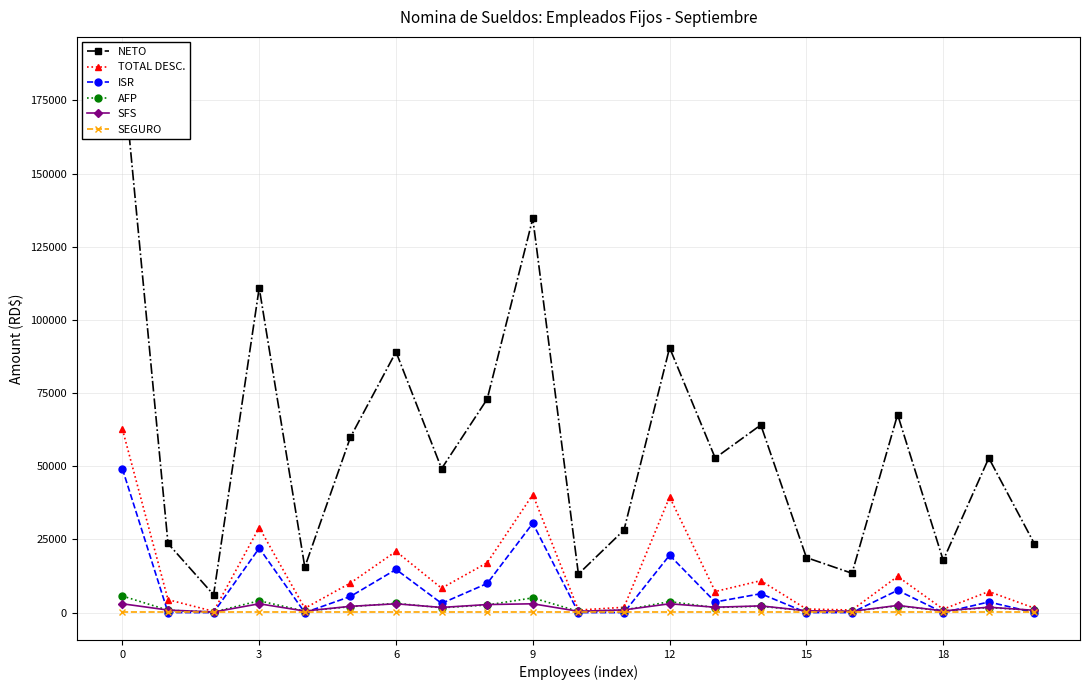

Rank the series by their maximum value, from lowest to highest.

SEGURO, SFS, AFP, ISR, TOTAL DESC., NETO